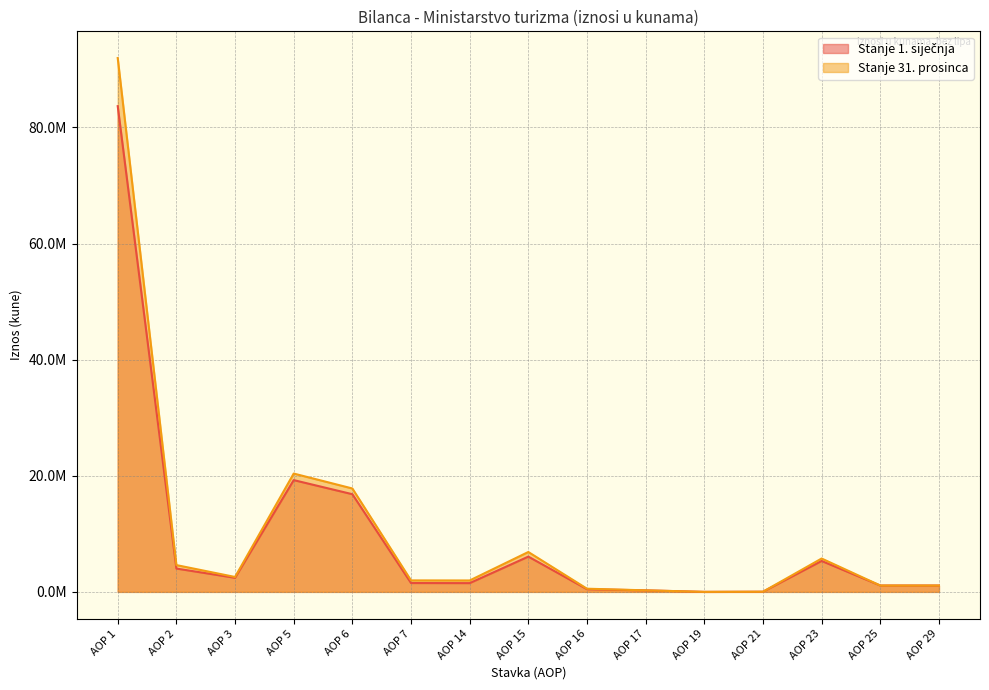

The Stanje 1. siječnja series shows 46348 at AOP 21. True or false?

False